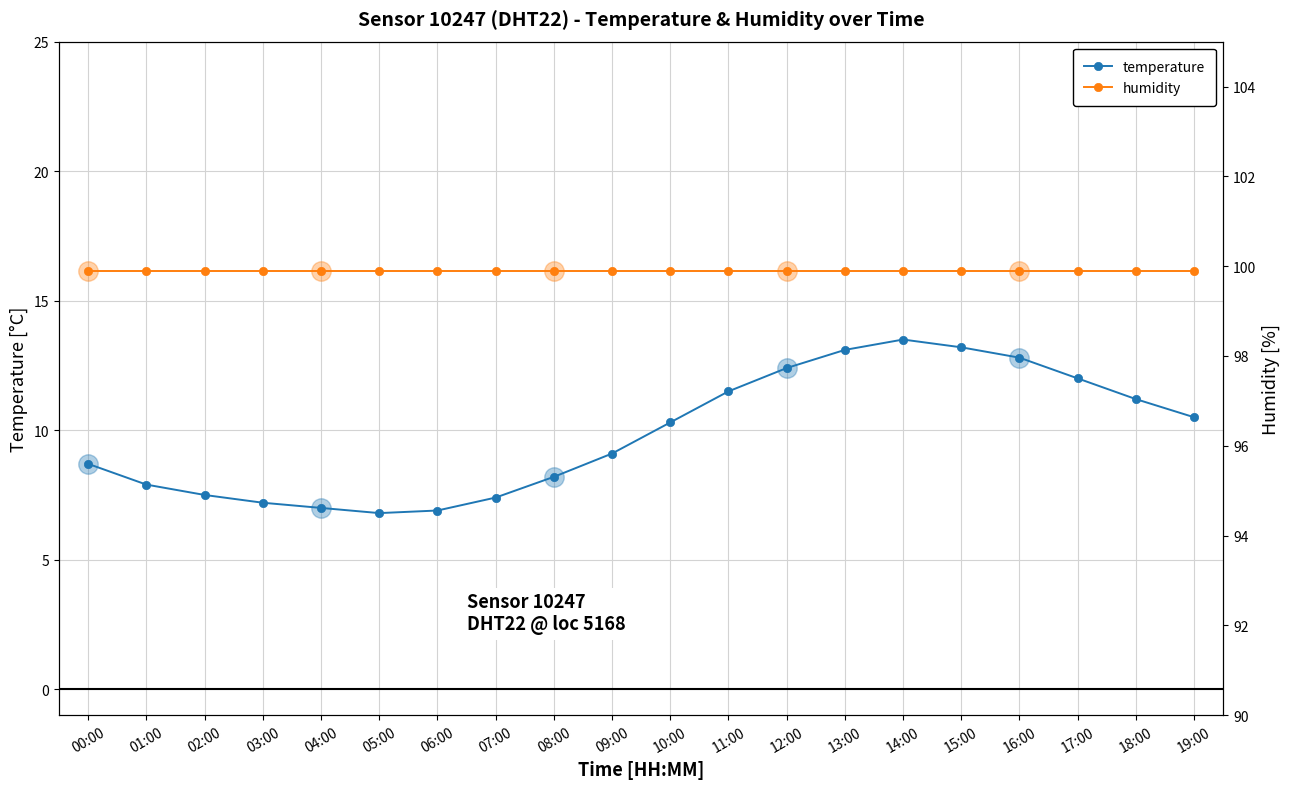

What is the difference between the highest and lowest values at 14:00?

86.4